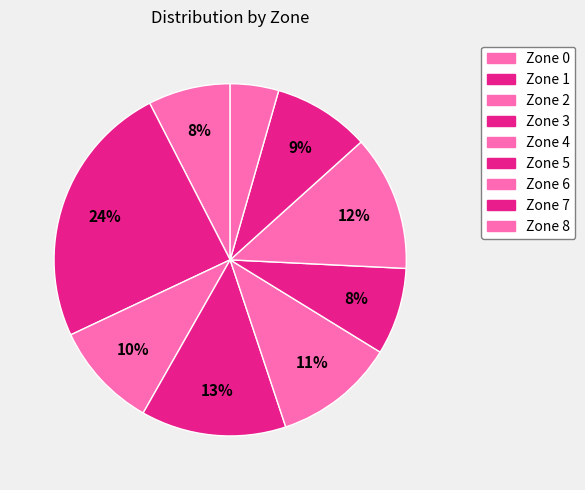

The Zone 6 slice represents 19% of the pie. True or false?

False